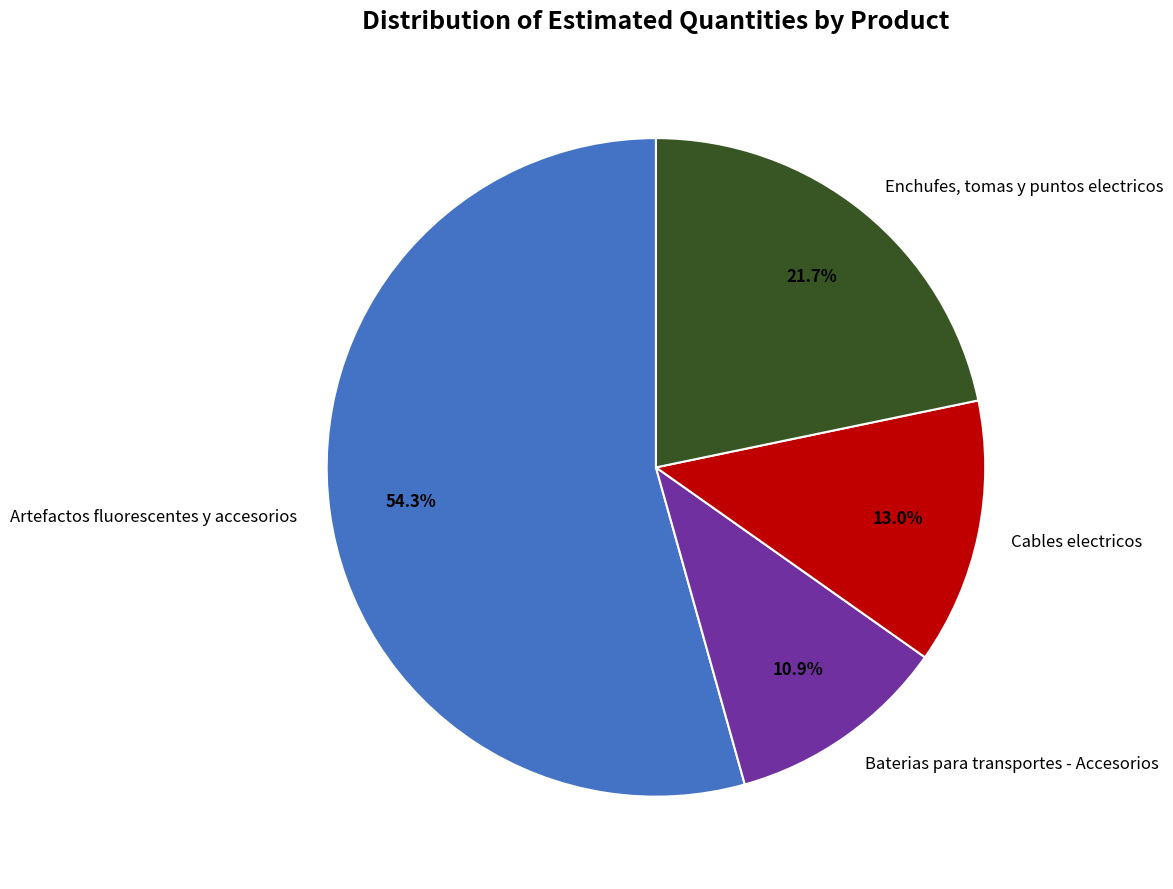

What percentage is NOT represented by Cables electricos?

87.0%